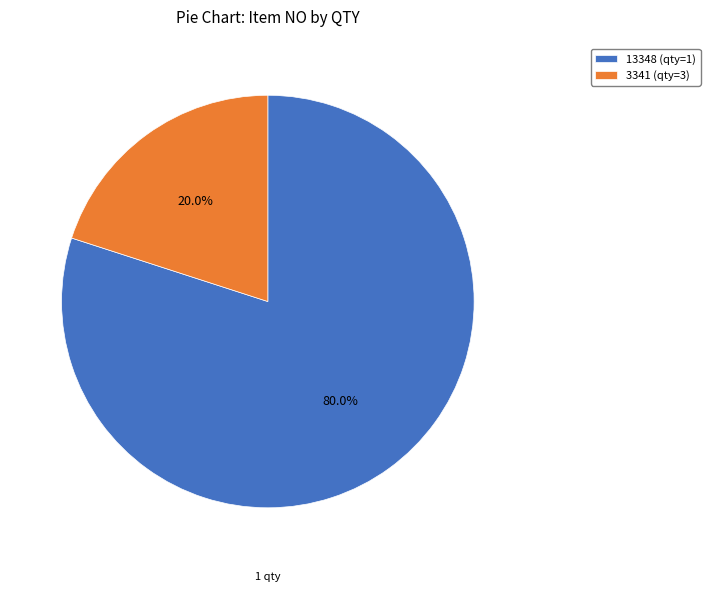

What is the largest slice in the pie chart?

13348 (qty=1)